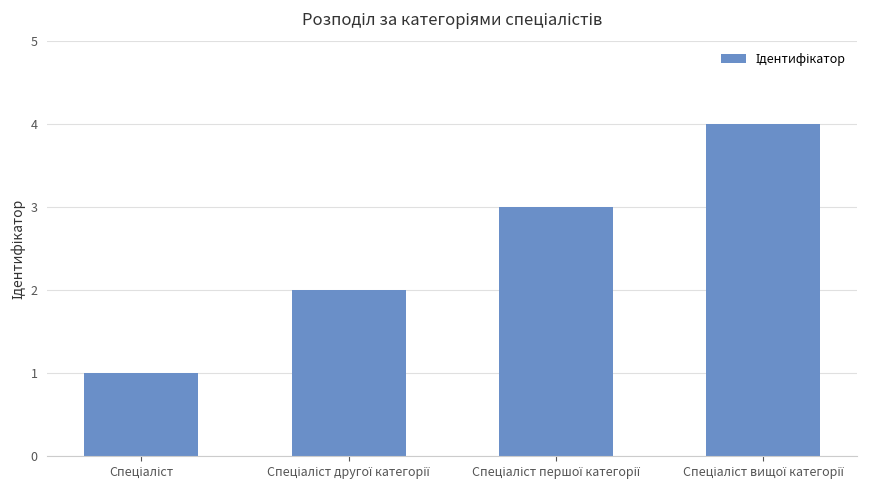

Count the number of categories in the chart.

4